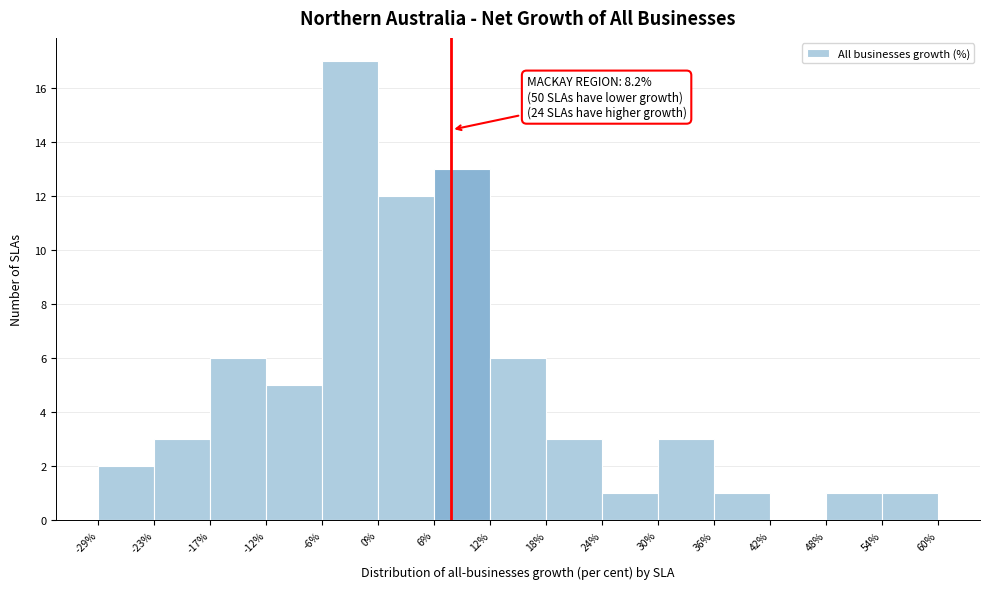

Which range on the x-axis has the tallest bar?

-6% to 0%